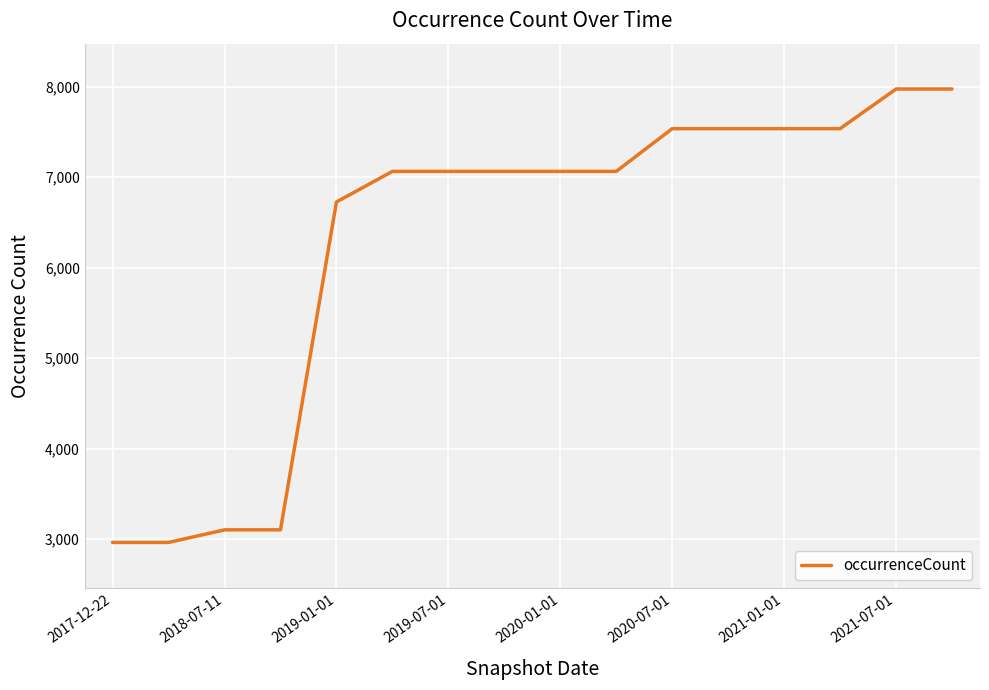

What is the maximum value shown in the chart?

7973